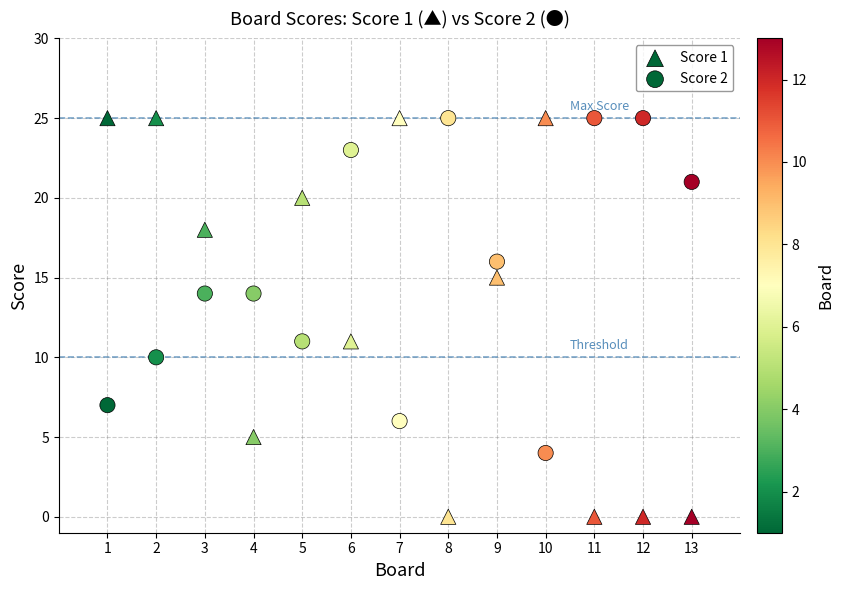

Count the number of points in this scatter plot.

26